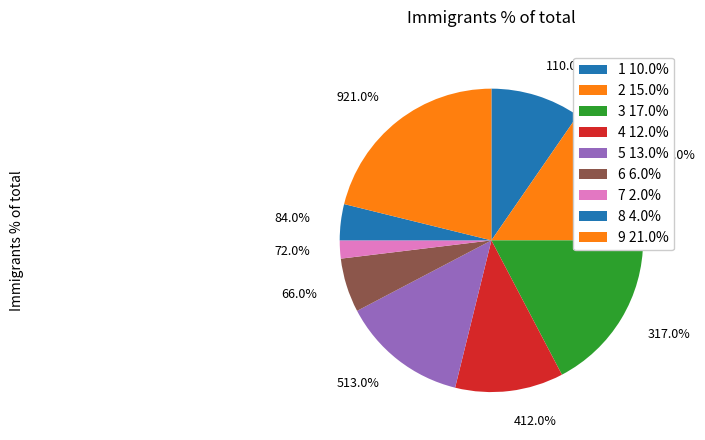

What percentage is the 8 slice, to the nearest percent?

4%